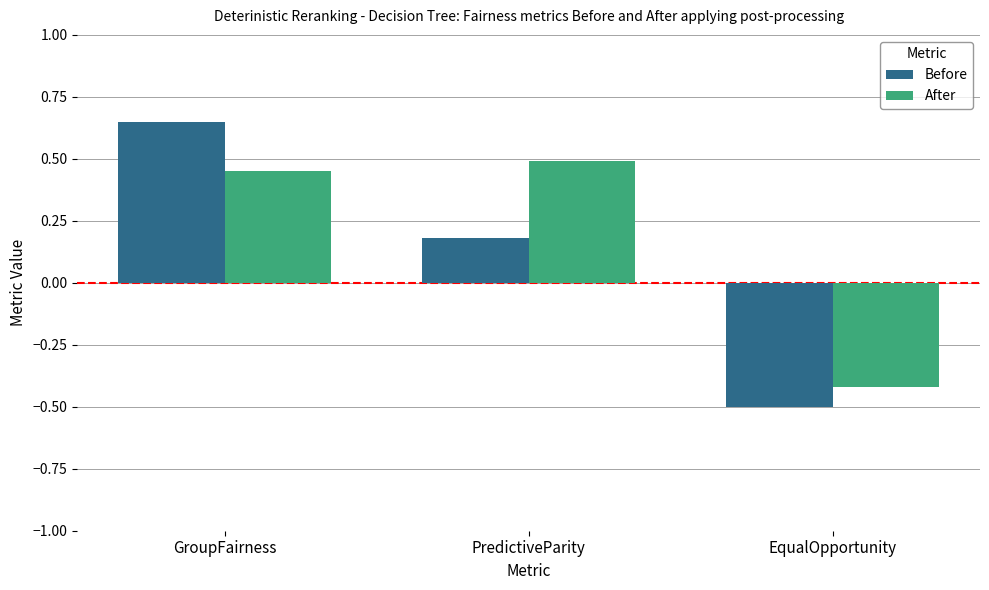

At which category is the sum across all series the highest?

GroupFairness